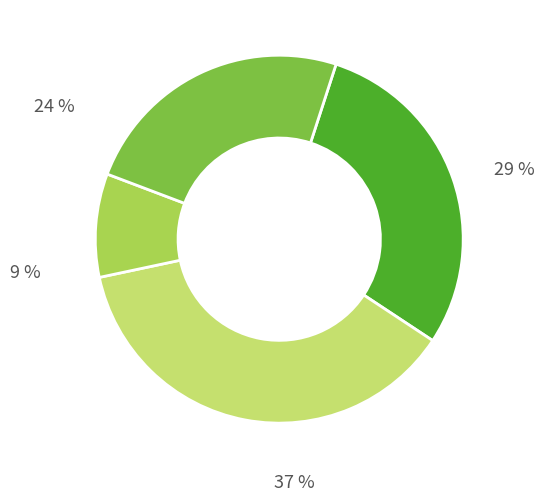

To the nearest percent, what is the difference between the largest and smallest slice percentages?

28%